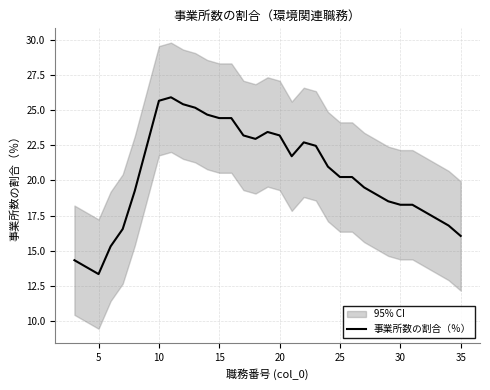

What is the highest value of the 事業所数の割合（％） series?

25.9